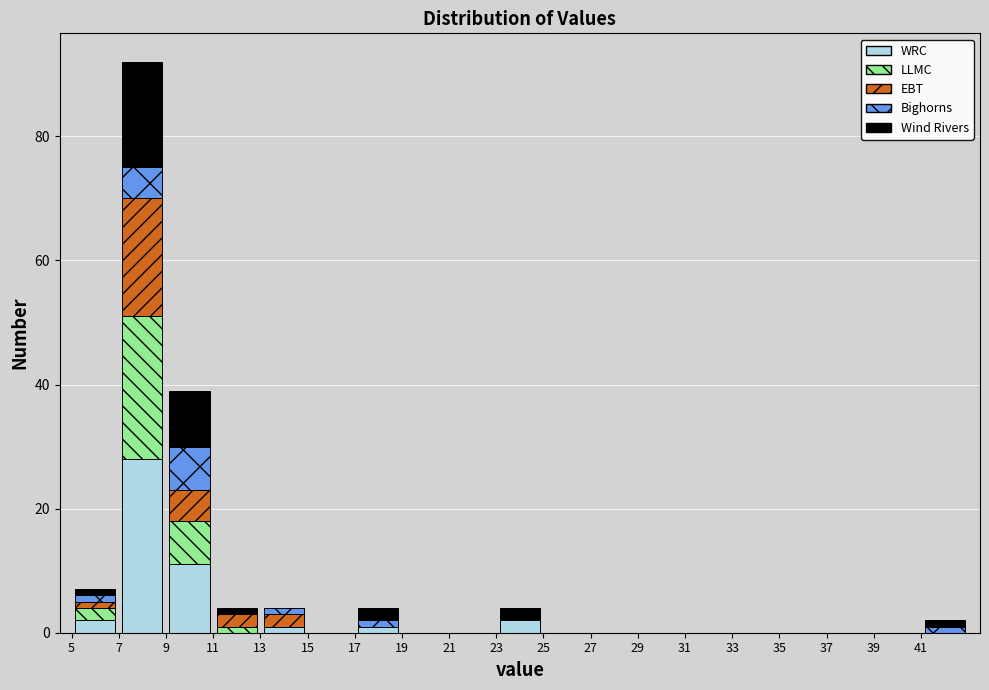

What is the total height of the stacked bar covering 7 to 9 on the x-axis? The values are not printed on the chart, so give them approximately, as read against the axis.

92